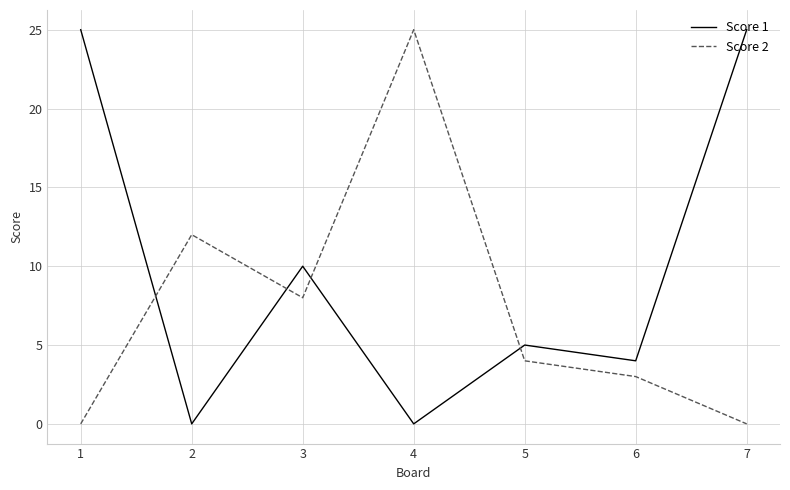

Reading right to left, what are all the values shown in this chart?

Score 1: 25	4	5	0	10	0	25
Score 2: 0	3	4	25	8	12	0